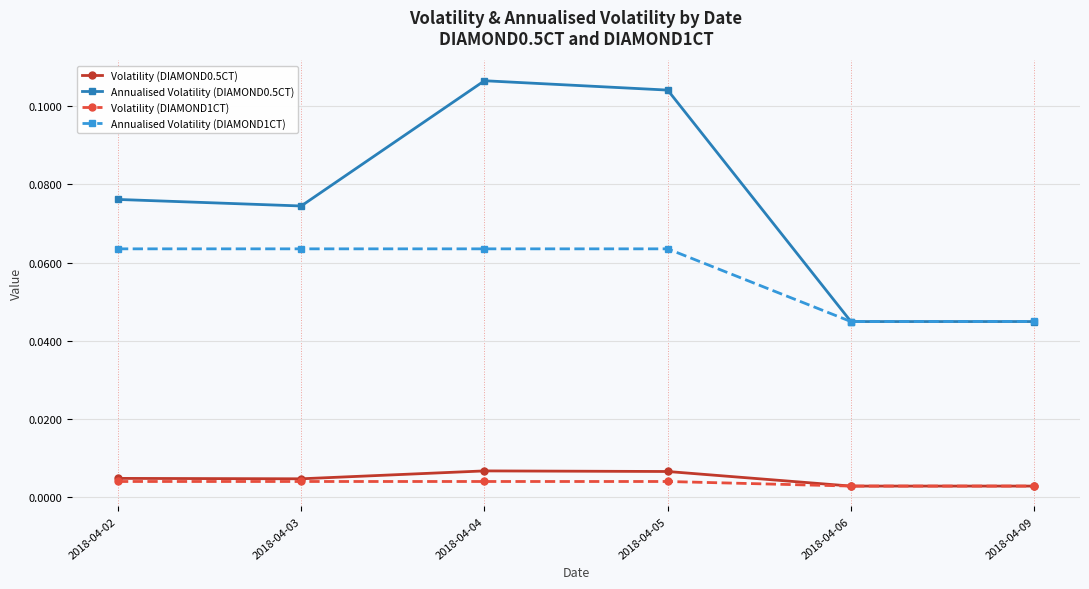

Count the Volatility (DIAMOND1CT) values in the range 0 to 1.

6